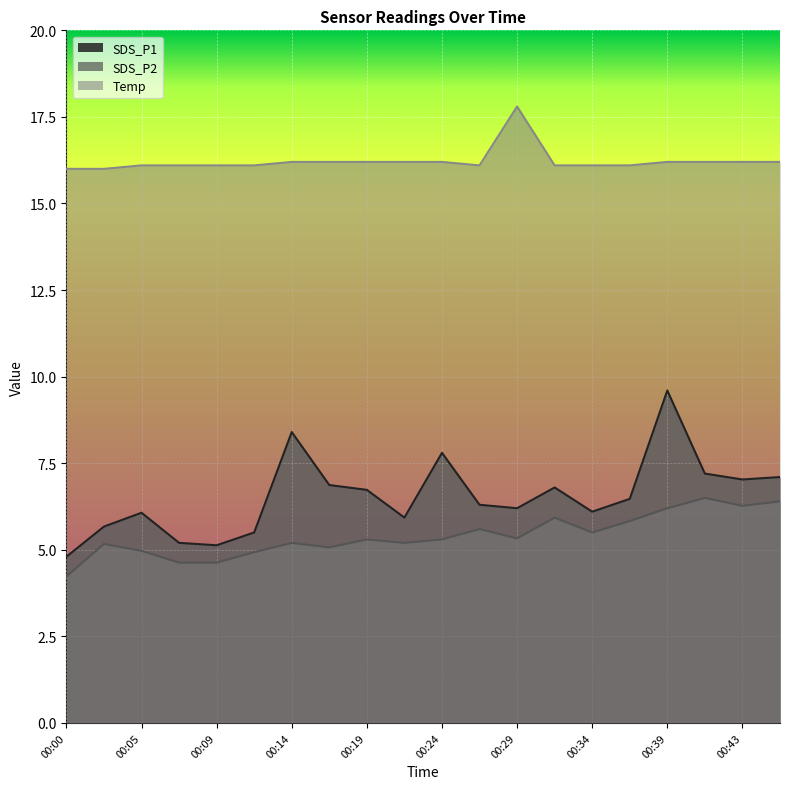

What is the value of the SDS_P1 point at the 17th from the left?

9.6